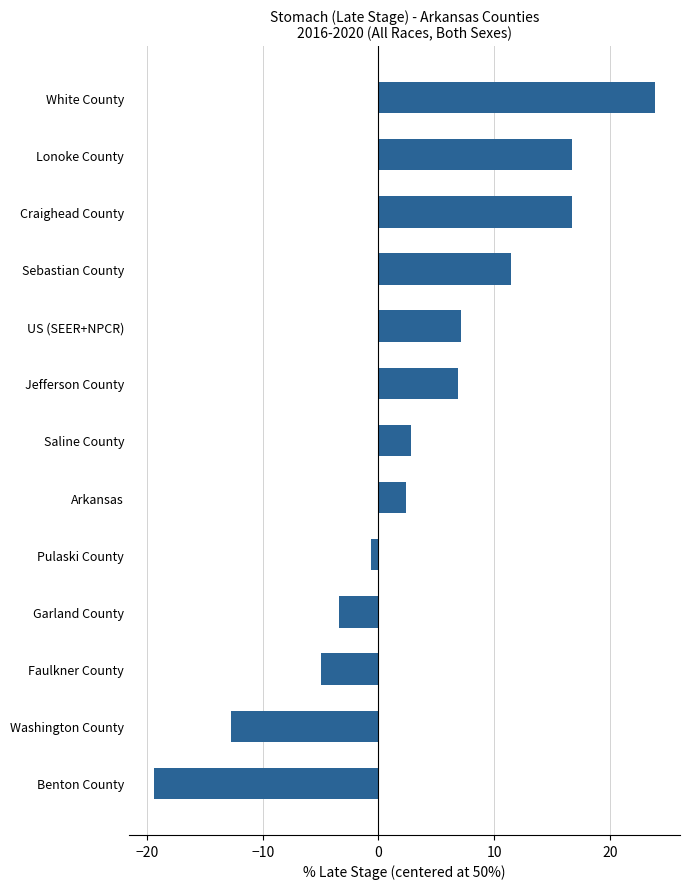

What value does the data have at White County?

23.9